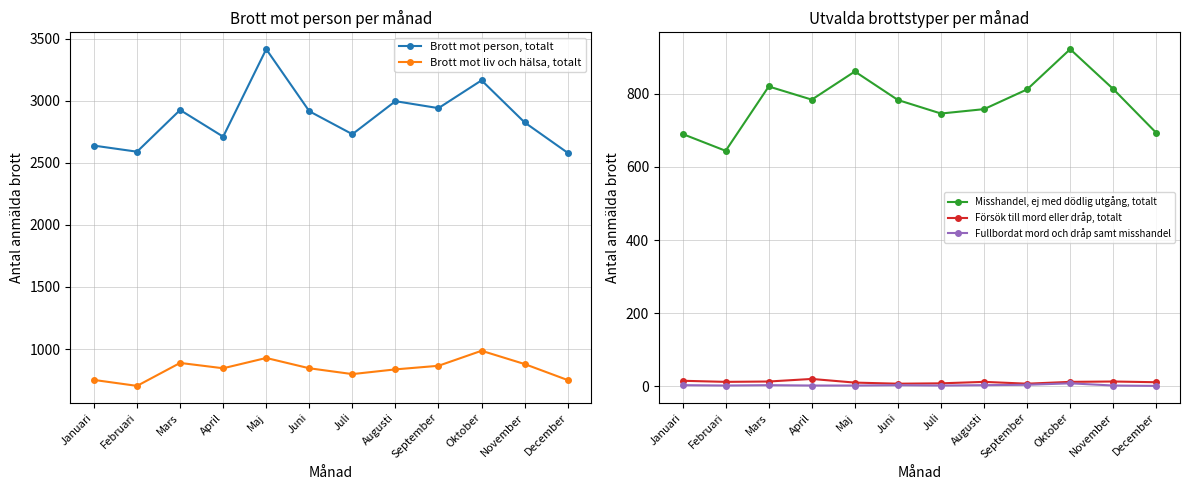

Reading right to left, transcribe all the data shown in this chart.

Brott mot person, totalt: 2581	2826	3165	2941	2997	2731	2916	3416	2711	2926	2590	2639
Brott mot liv och hälsa, totalt: 750	879	986	865	836	798	845	928	845	888	703	751
Misshandel, ej med dödlig utgång, totalt: 693	813	922	812	758	746	783	861	784	820	644	690
Försök till mord eller dråp, totalt: 11	13	12	7	12	8	7	10	20	13	12	15
Fullbordat mord och dråp samt misshandel: 1	2	8	4	3	2	3	2	2	3	2	3